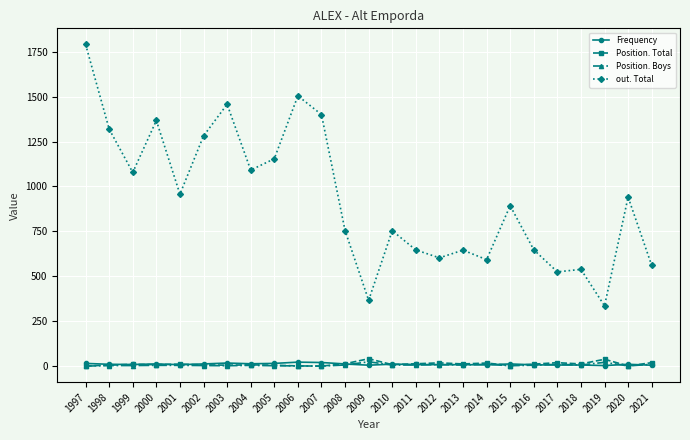

What is the difference between the highest and lowest values at 2012?

594